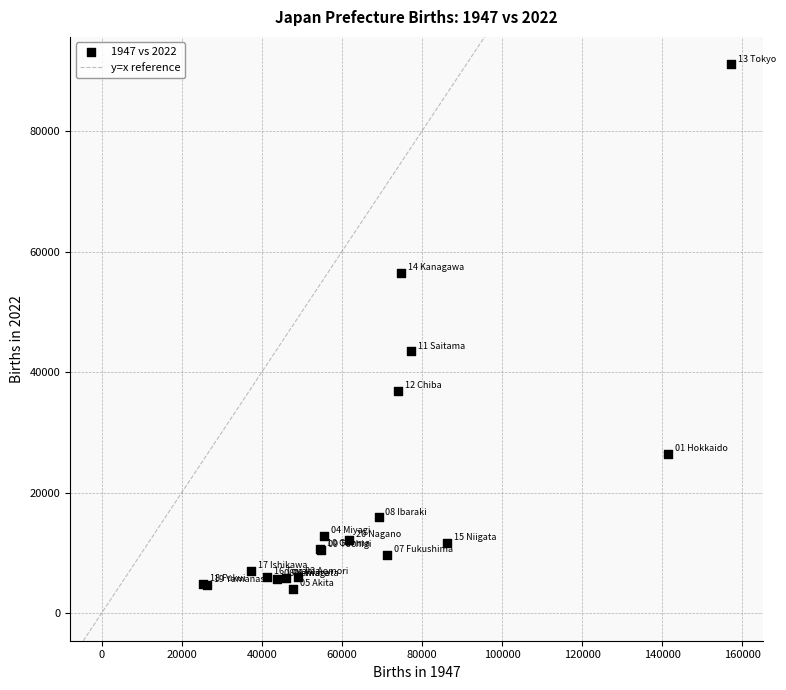

What Y value in the scatter plot is closest to 47544?

43451